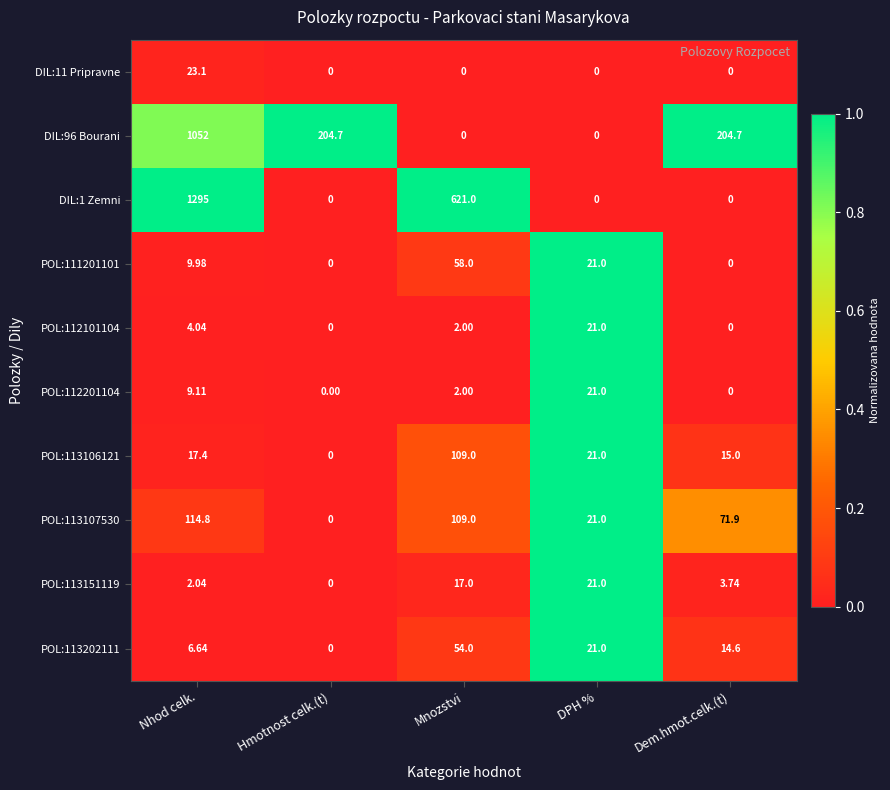

List the labels in order of POL:113151119 value, largest first.

DPH %, Mnozstvi, Dem.hmot.celk.(t), Nhod celk., Hmotnost celk.(t)